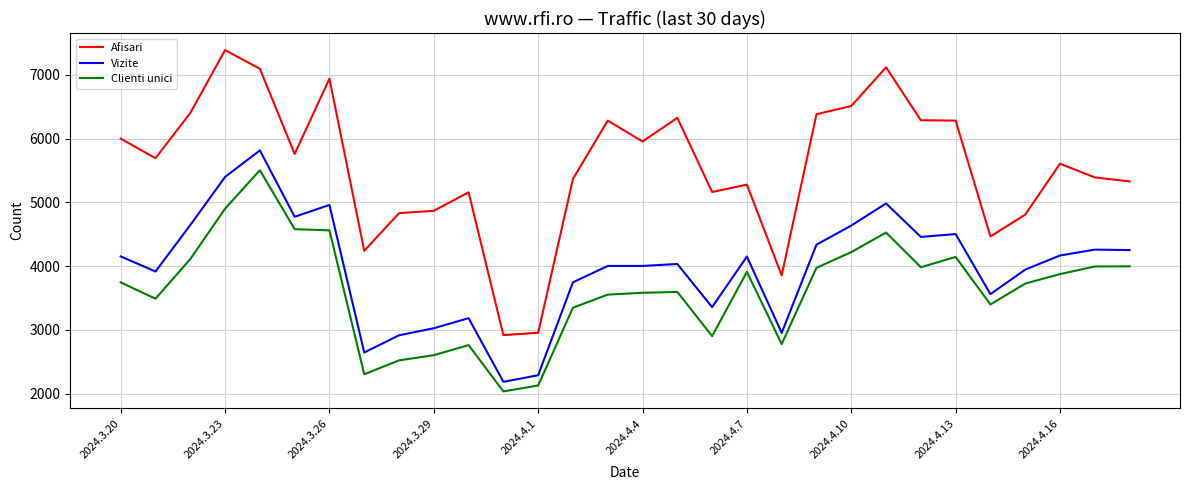

What is the smallest value displayed?

2036